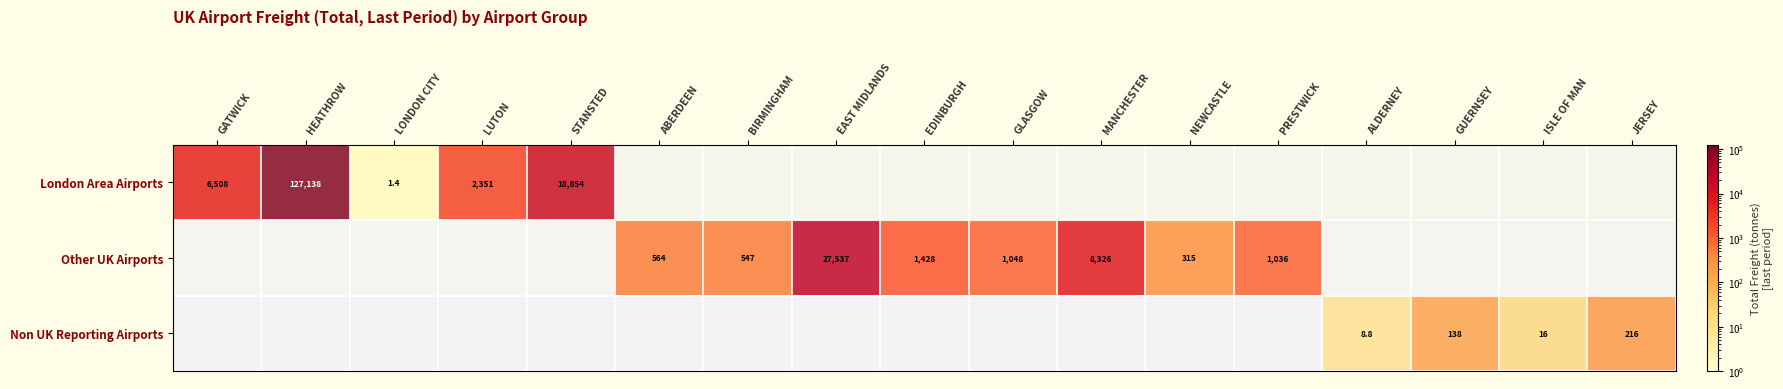

The Other UK Airports series shows 547.0 at BIRMINGHAM. True or false?

True